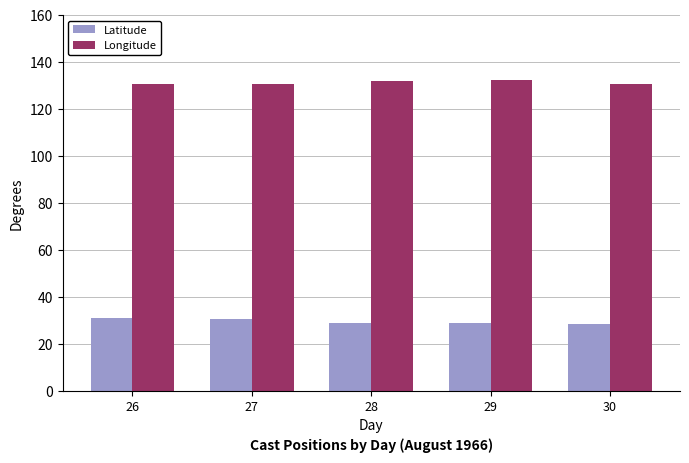

Is it true that Latitude equals 31.0 at 26?

True